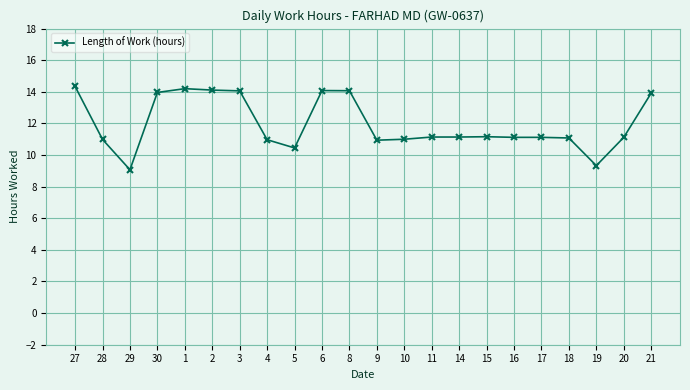

What is the sum of all values?

263.4